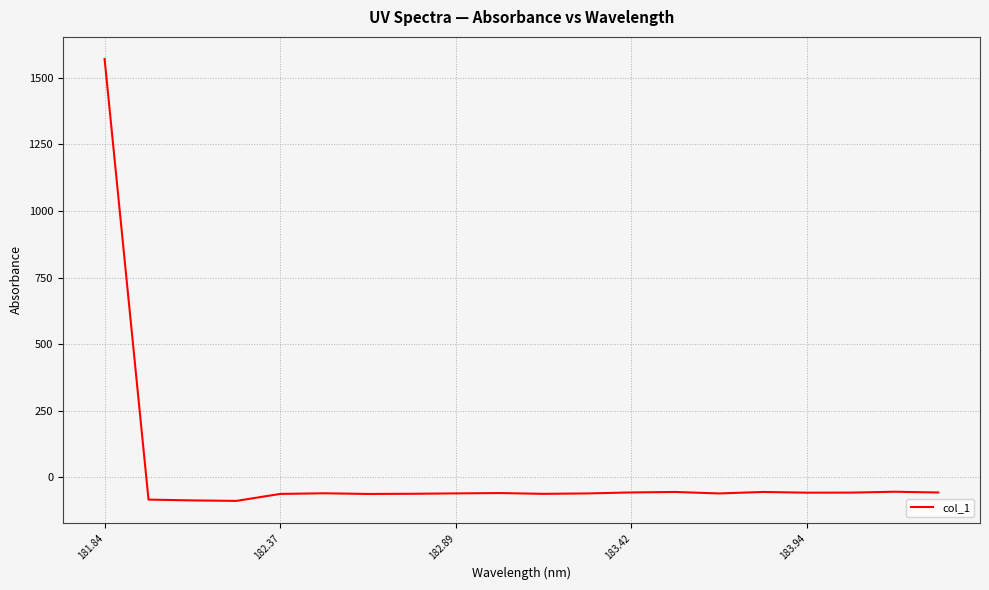

What is the difference between the maximum and minimum values?

1660.1